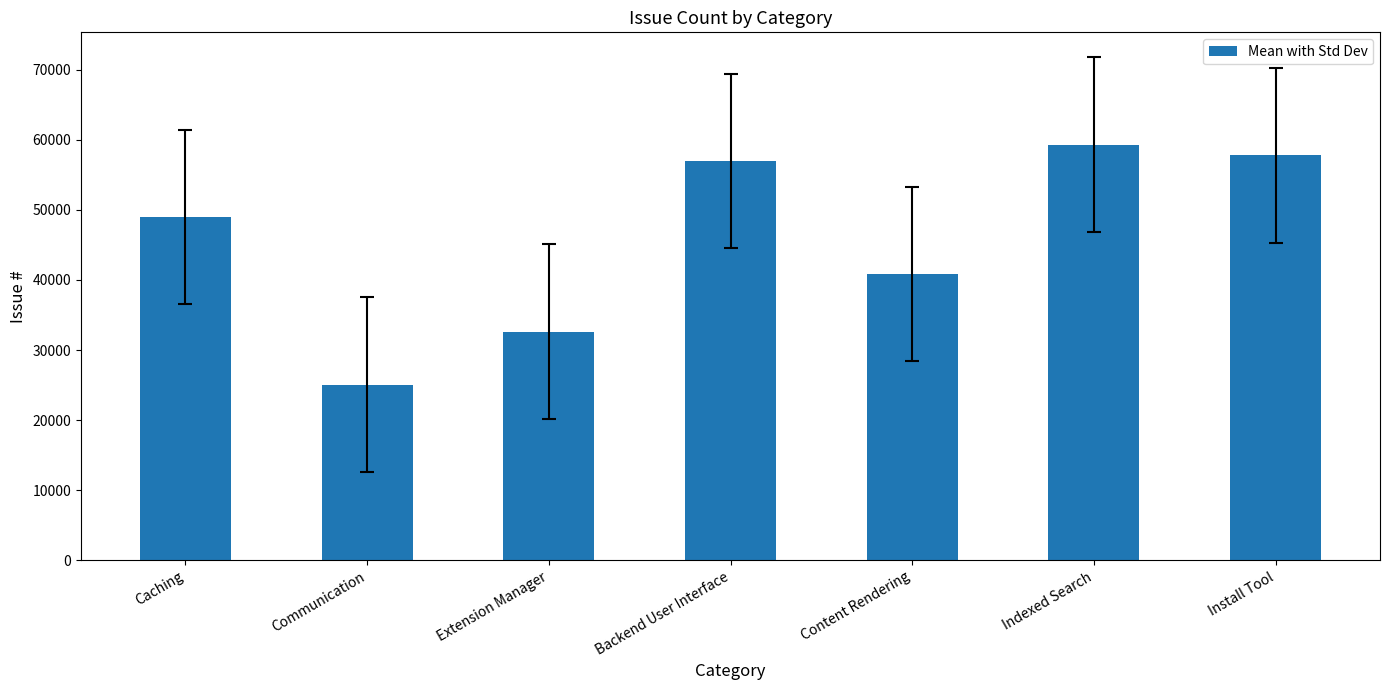

Is it true that the value at Communication is 25060?

True